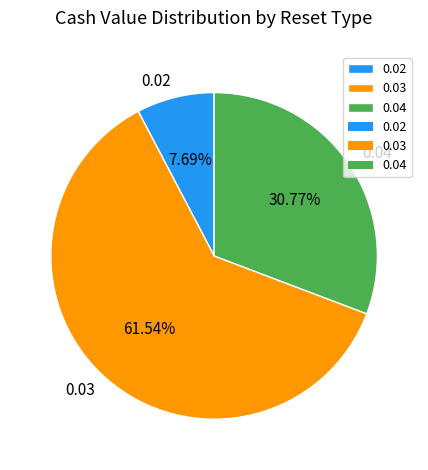

Do 0.04 and 0.03 together represent more than half of the pie?

Yes